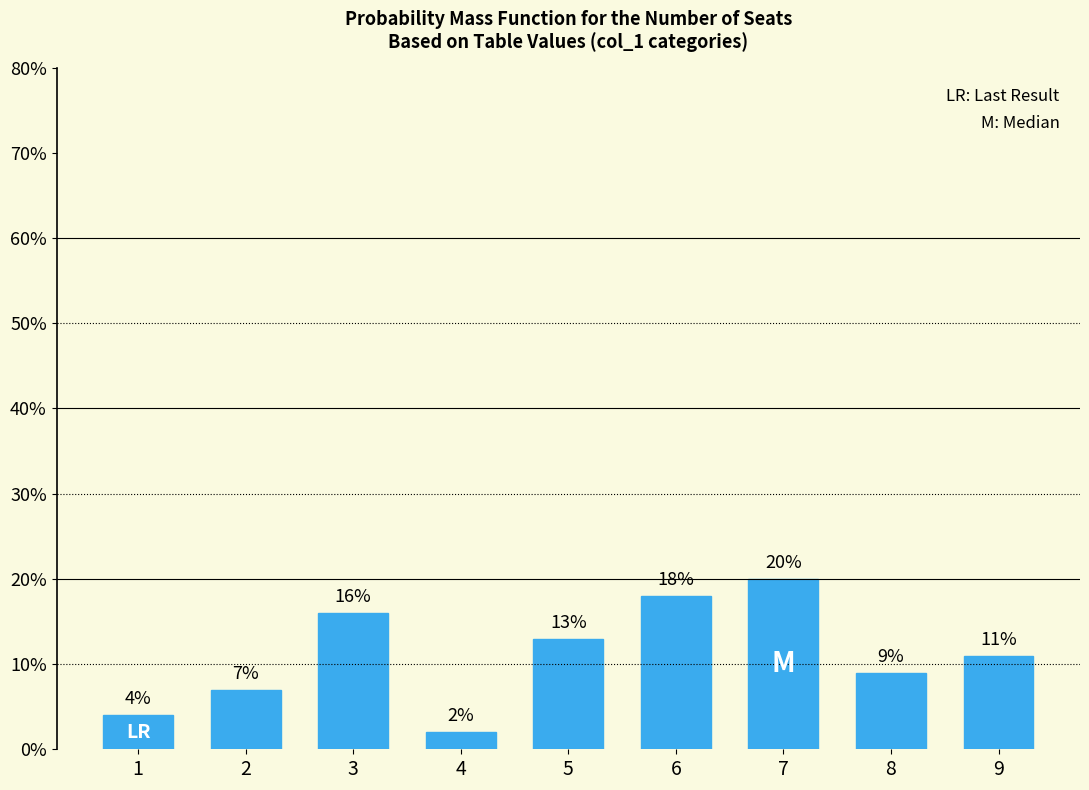

Reading left to right, extract all data points from this chart.

1=4	2=7	3=16	4=2	5=13	6=18	7=20	8=9	9=11